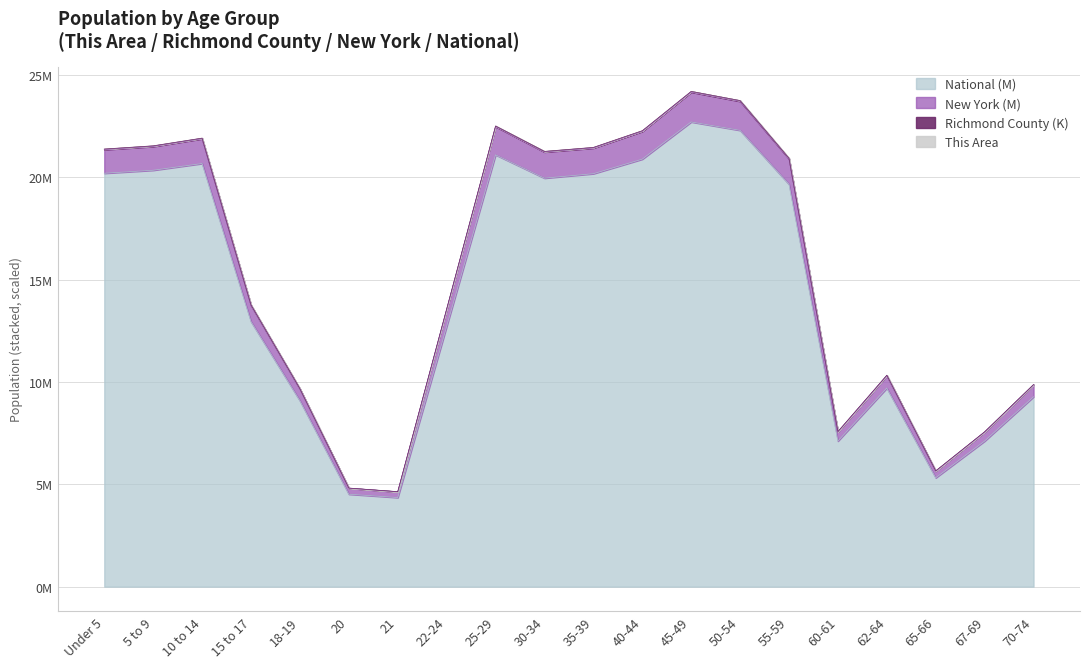

What position from the right is 50-54?

7